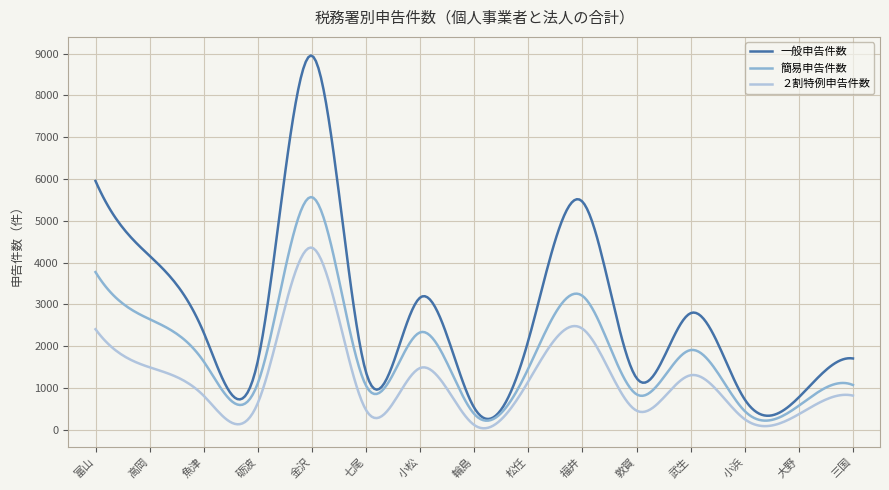

Rank the series by their average value, from lowest to highest.

２割特例申告件数, 簡易申告件数, 一般申告件数